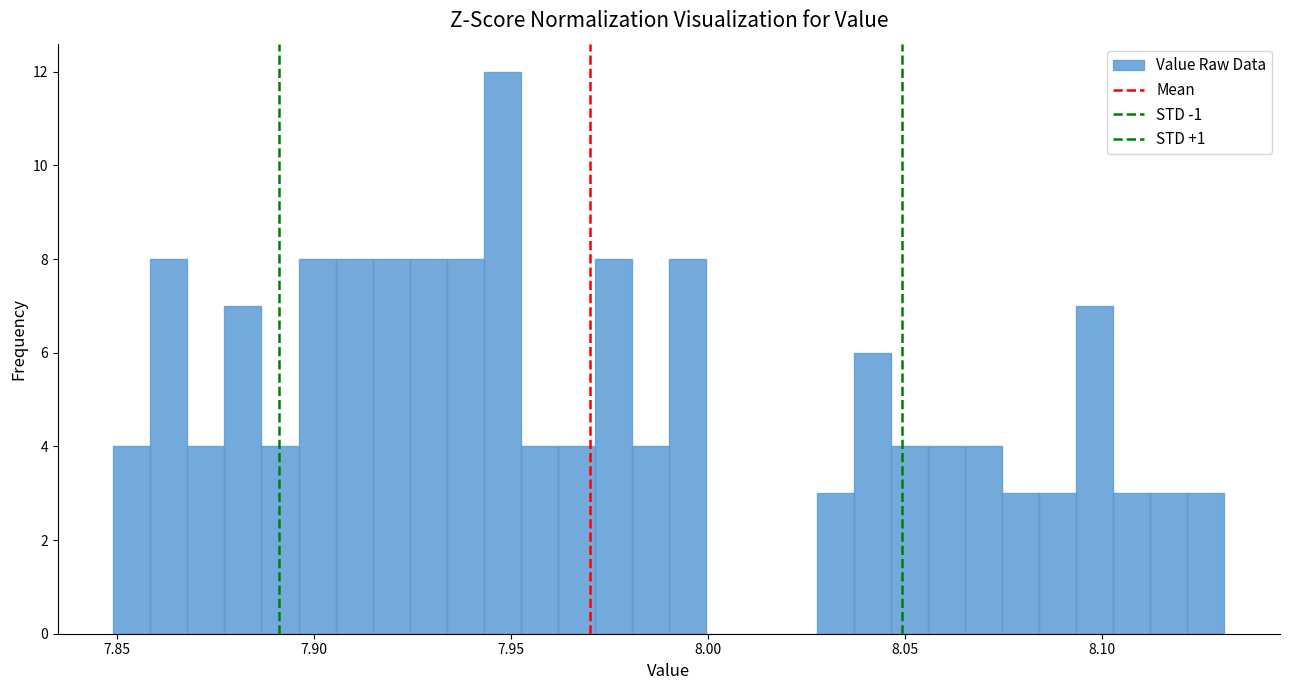

Read against the x-axis, roughly where is the centre of the tallest bar?

7.950